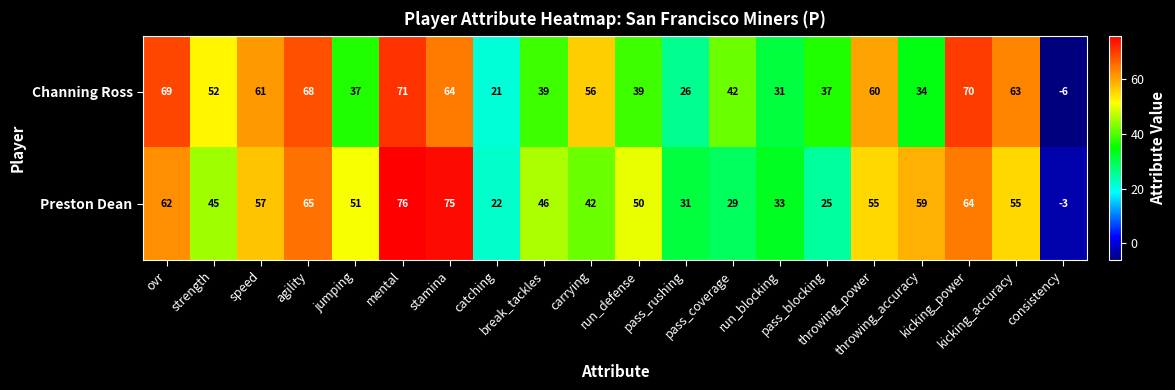

What is the sum of all Preston Dean values?

939